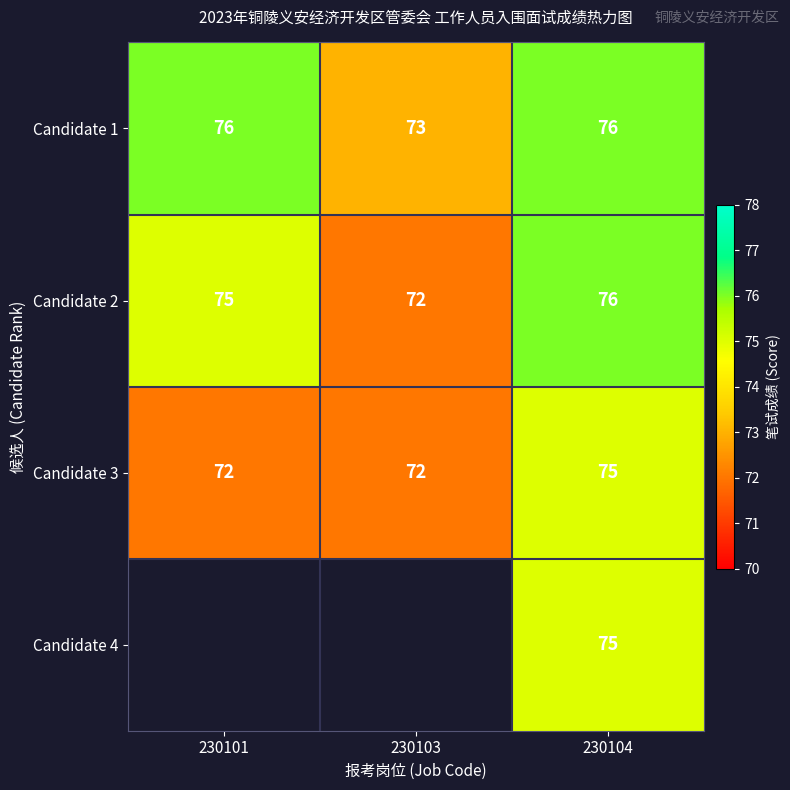

At which label does Candidate 3 reach its peak?

230104